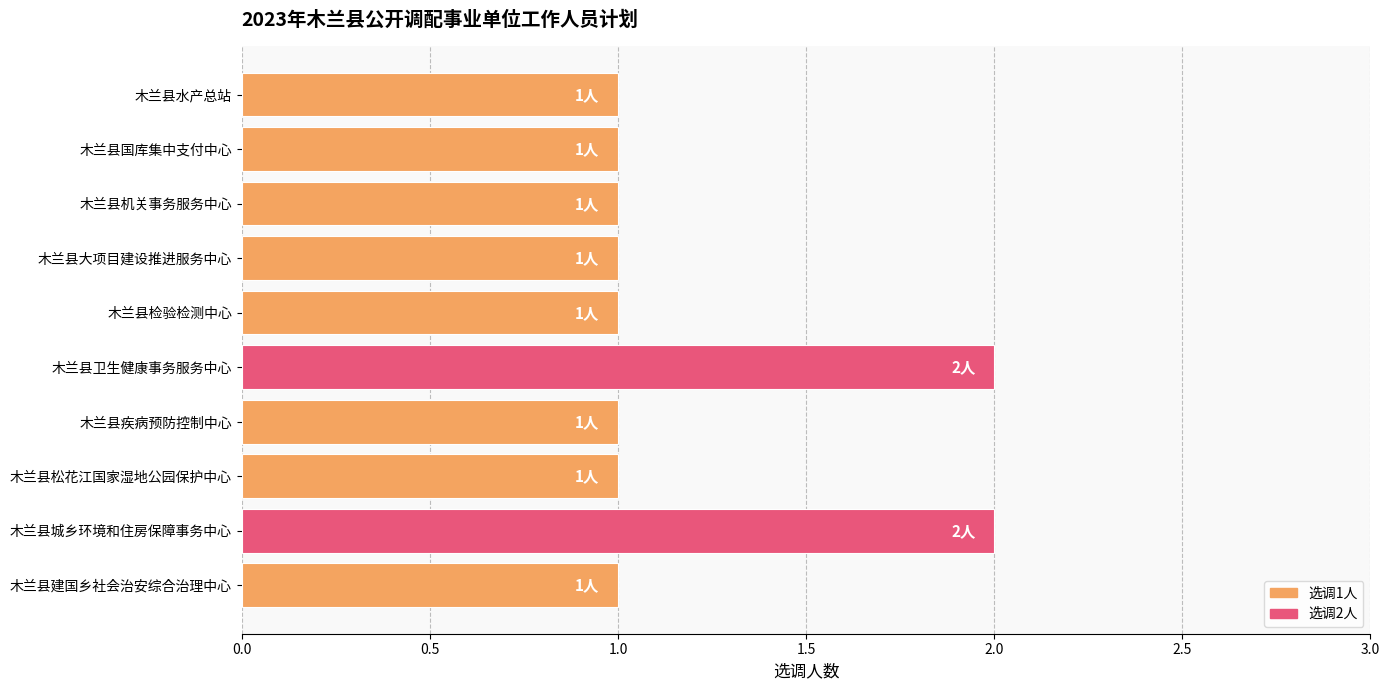

True or false: the data shows 3 at 木兰县城乡环境和住房保障事务中心.

False